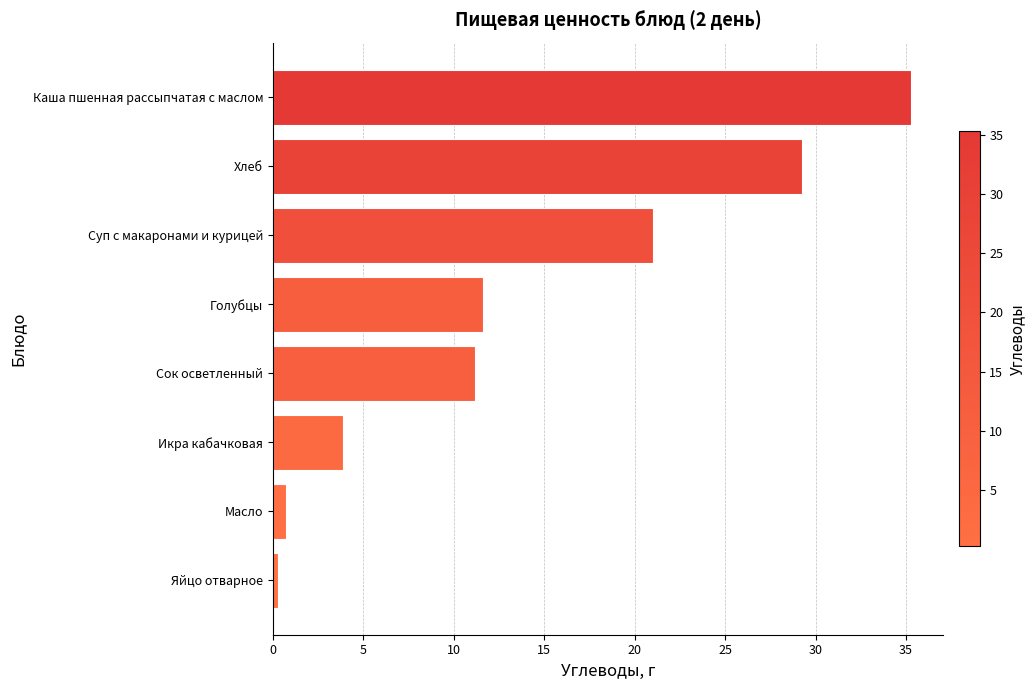

What is the sum of the values at Суп с макаронами и курицей and Икра кабачковая?

24.9